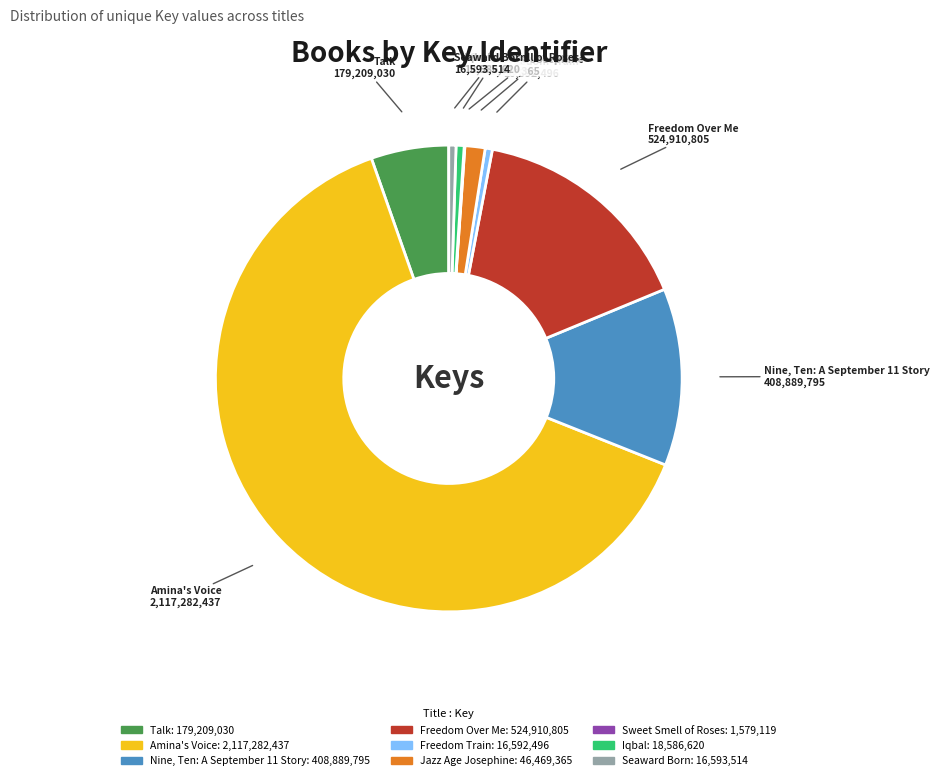

Does Amina's Voice account for over 50% of the chart?

Yes